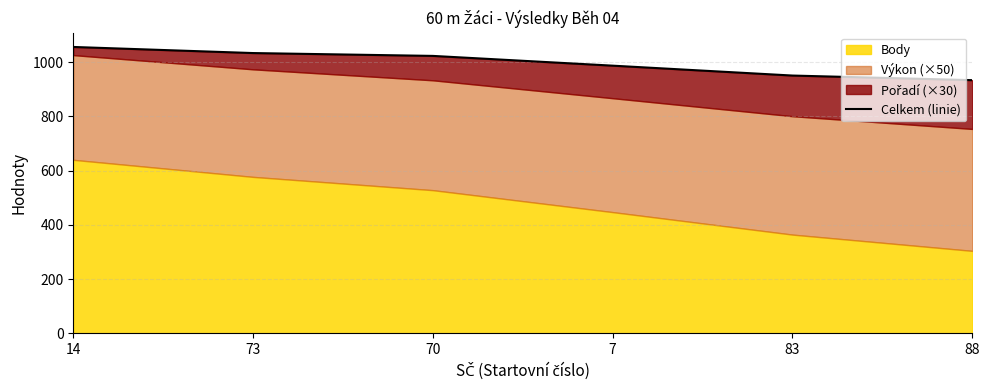

List the labels in order of value, largest first.

14, 73, 70, 7, 83, 88